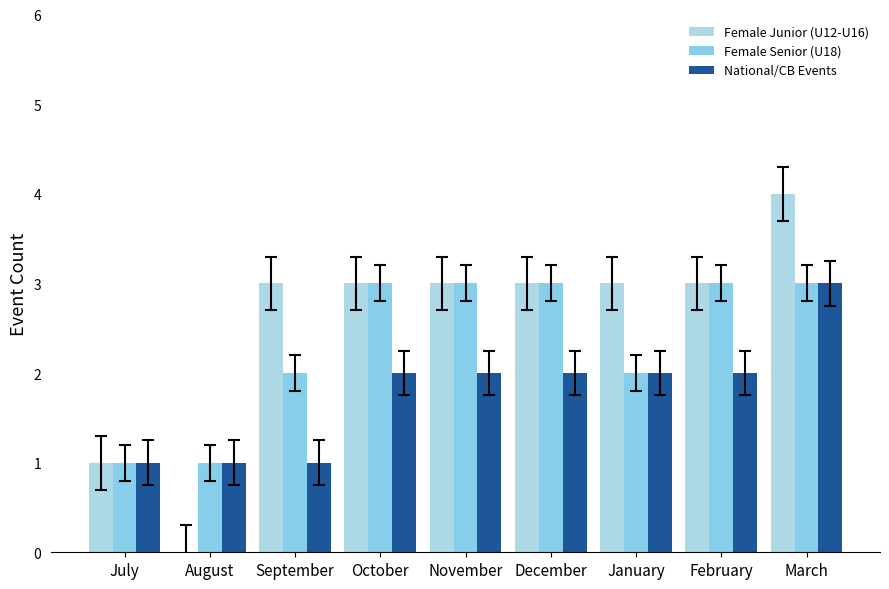

At which label does Female Junior (U12-U16) first exceed 3?

March